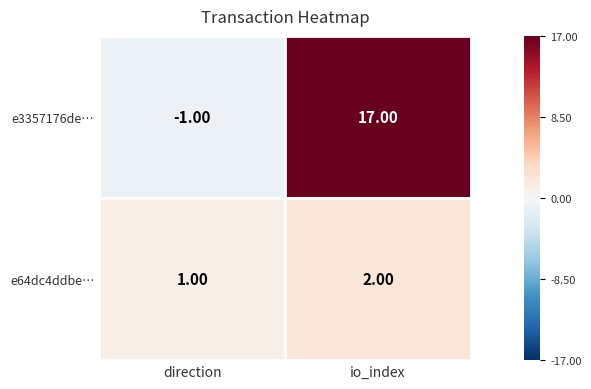

What is the sum of the e3357176de… values at io_index and direction?

16